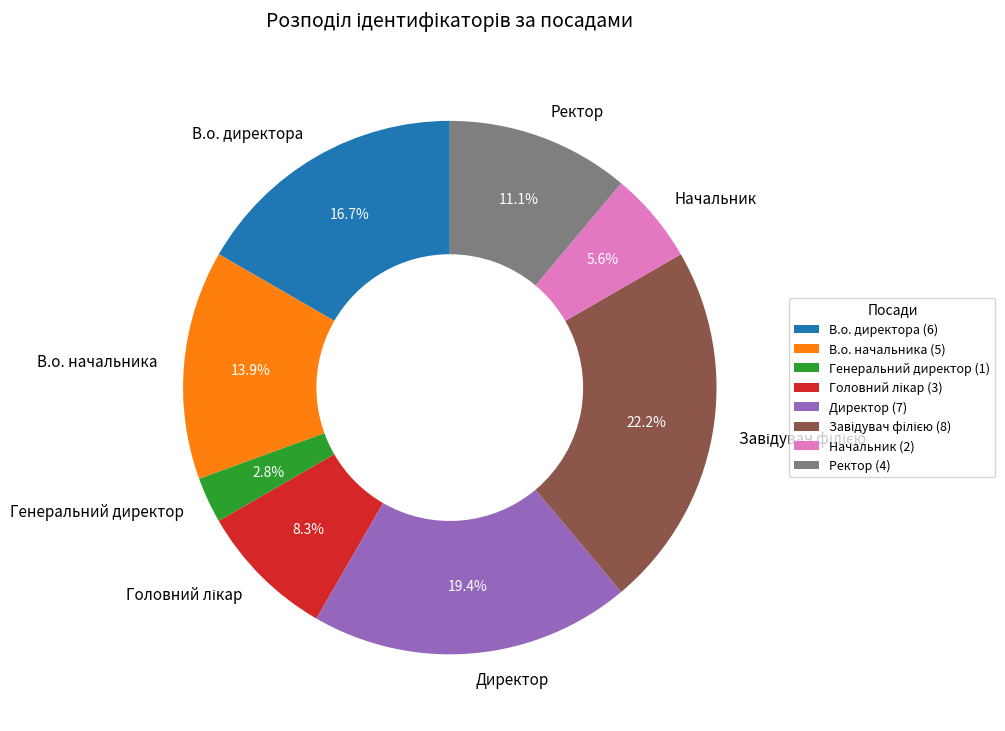

What portion of the pie excludes В.о. директора?

83.3%